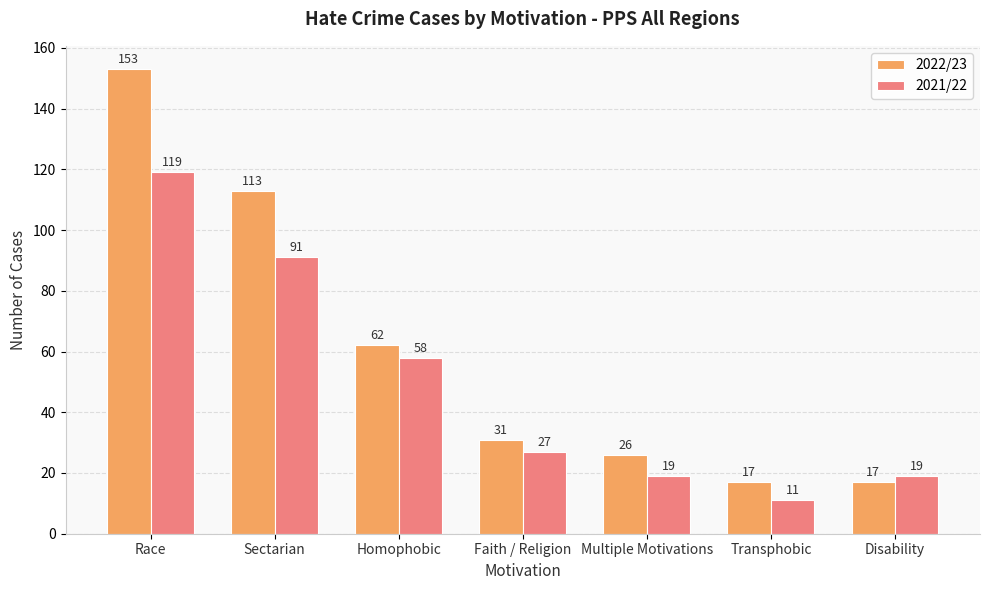

Which series changed the most between Faith / Religion and Transphobic?

2021/22